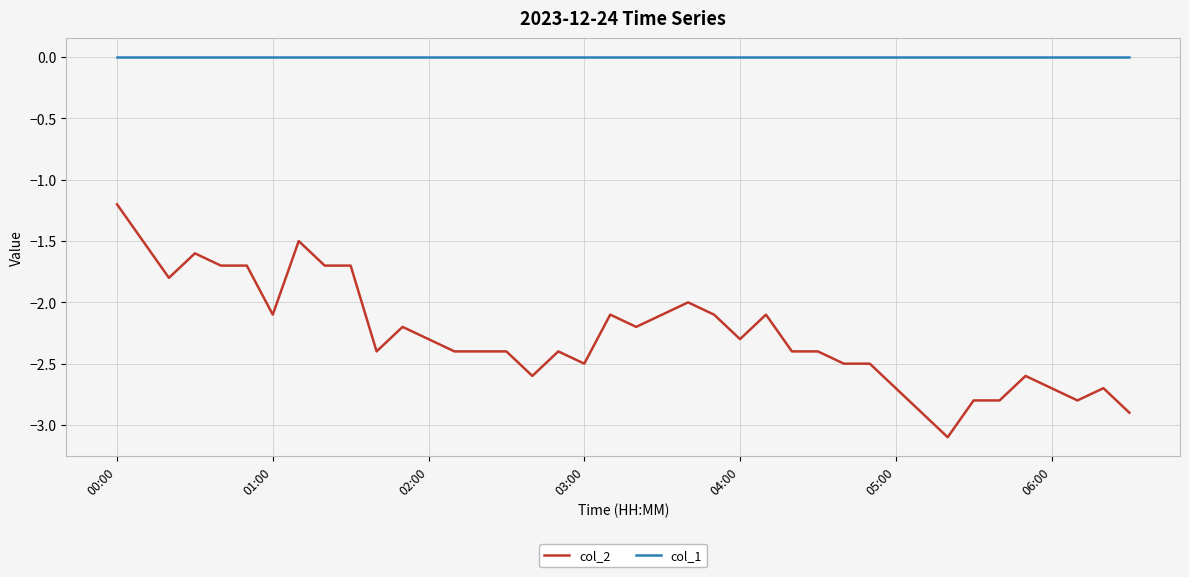

What is the minimum value for col_2?

-3.1